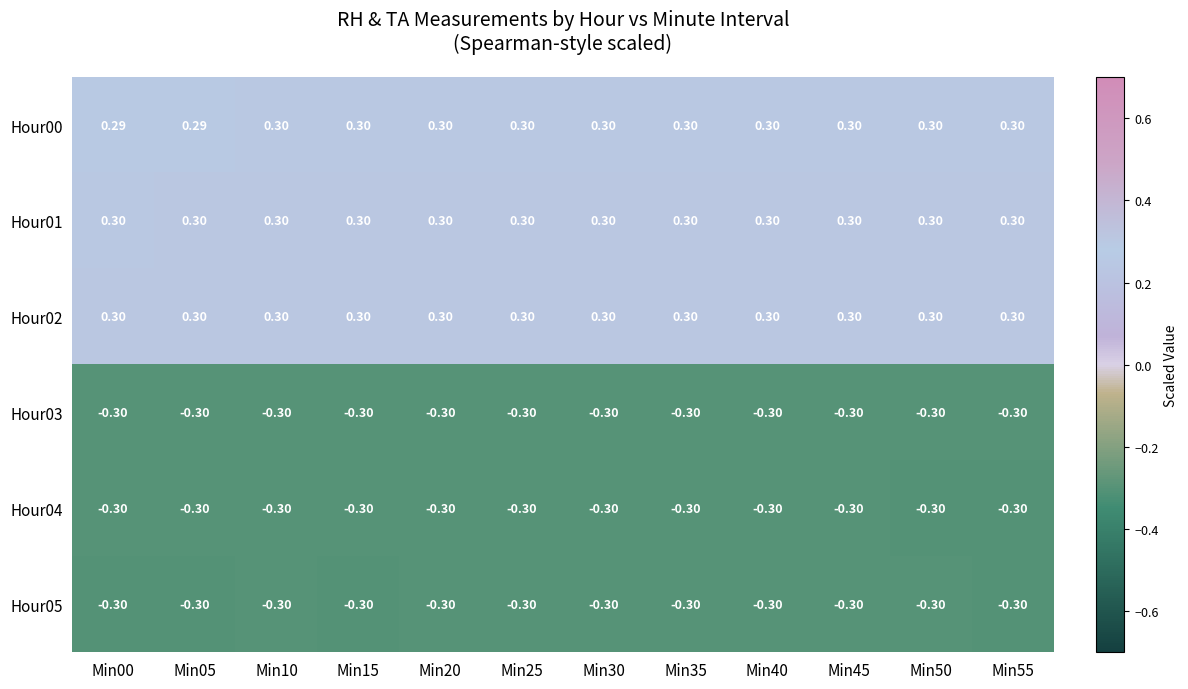

How many distinct data groups are displayed?

6